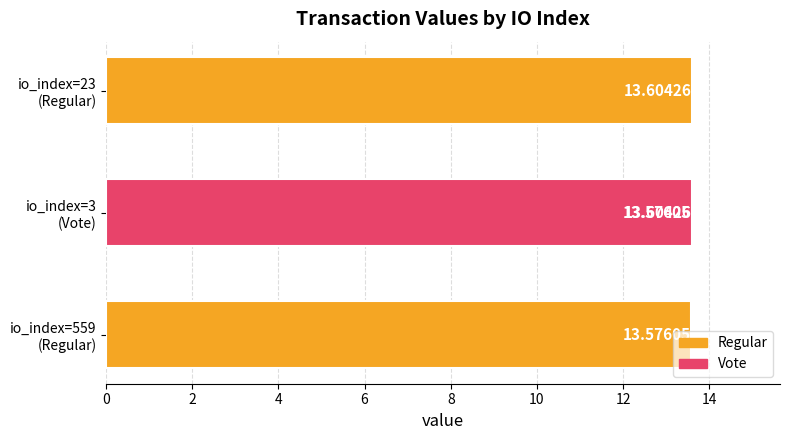

What is the approximate value at io_index=23 (Regular)?

13.6